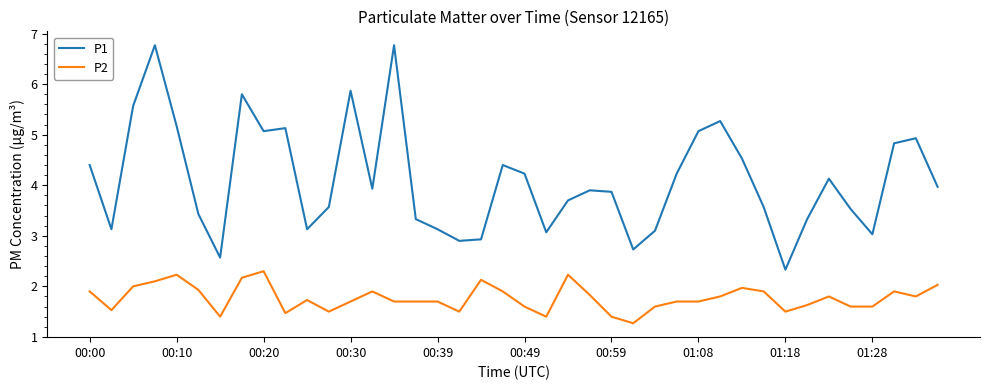

What is the difference between the maximum and second lowest values in the P1 series?

4.2